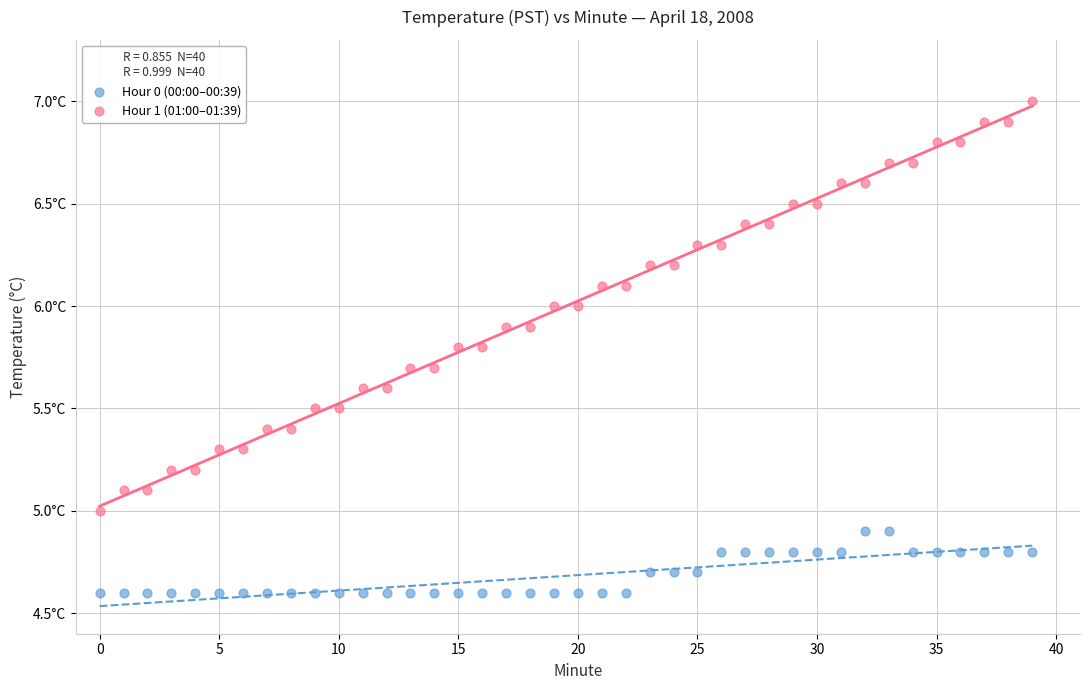

Which series contains the lowest Y value?

Hour 0 (00:00–00:39)